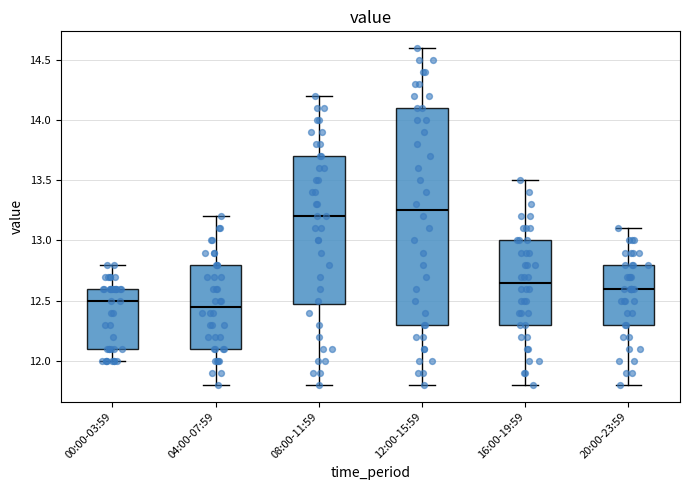

Where is the lower edge of the box for 16:00-19:59 on the y-axis? The values are not printed on the chart, so give them approximately, as read against the axis.

12.30